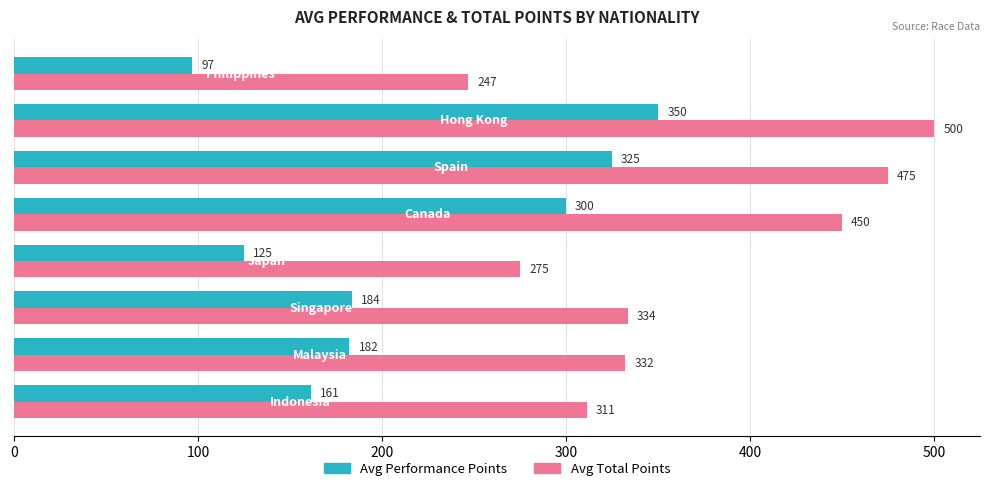

At how many categories does at least one series exceed 264?

7